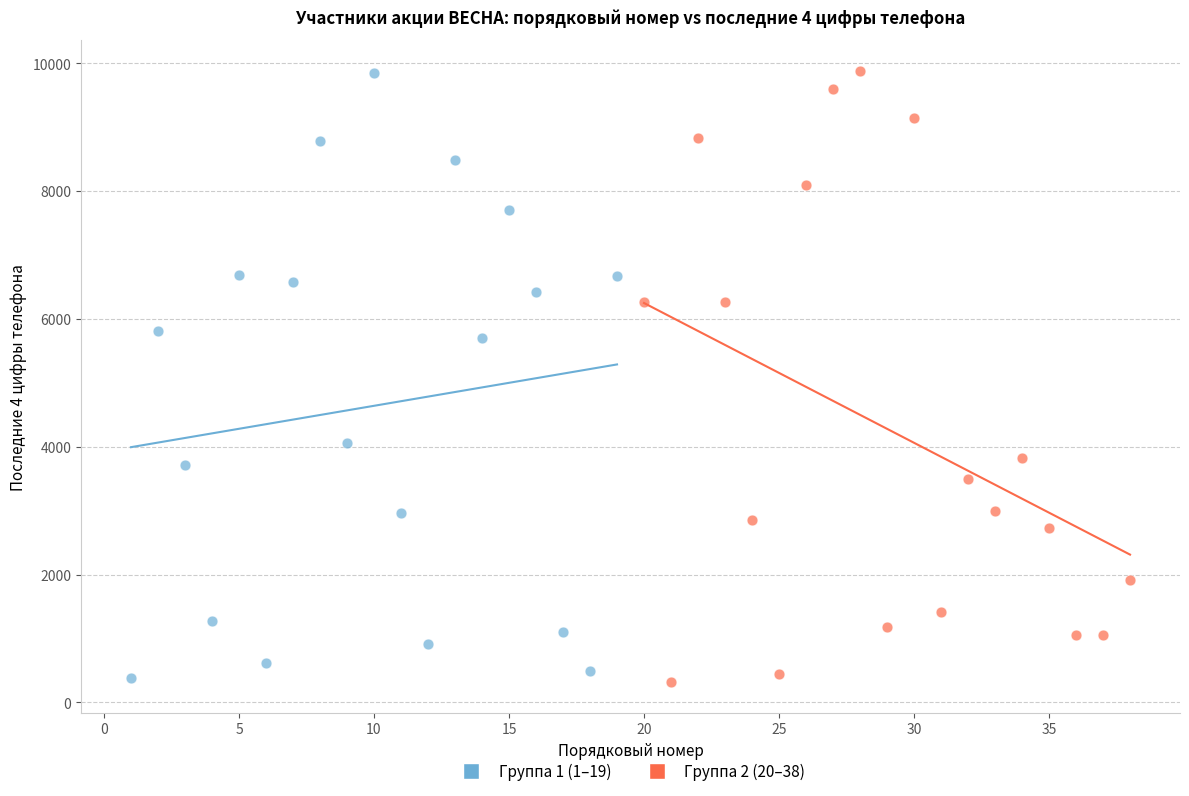

What are all the series names shown in the legend?

Группа 1 (1–19), Группа 2 (20–38)